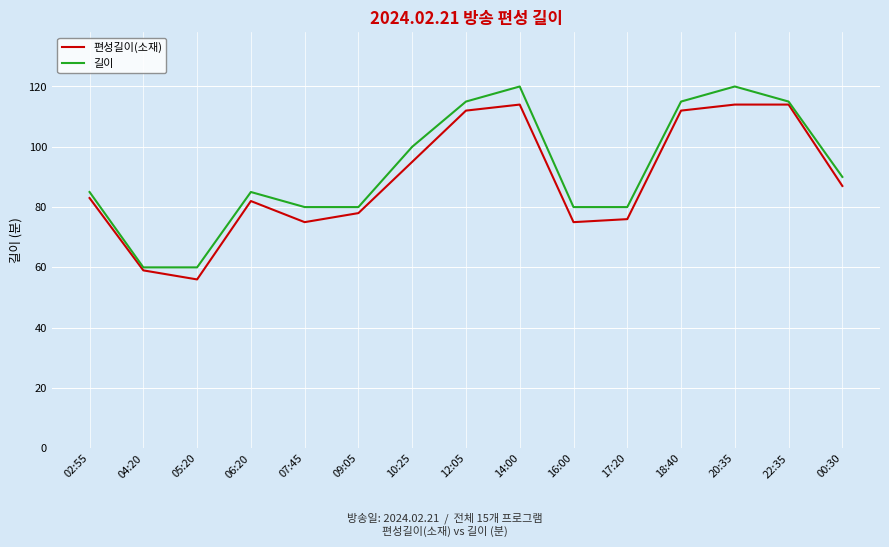

What value does the 편성길이(소재) series have at 10:25, to the nearest 5?

95